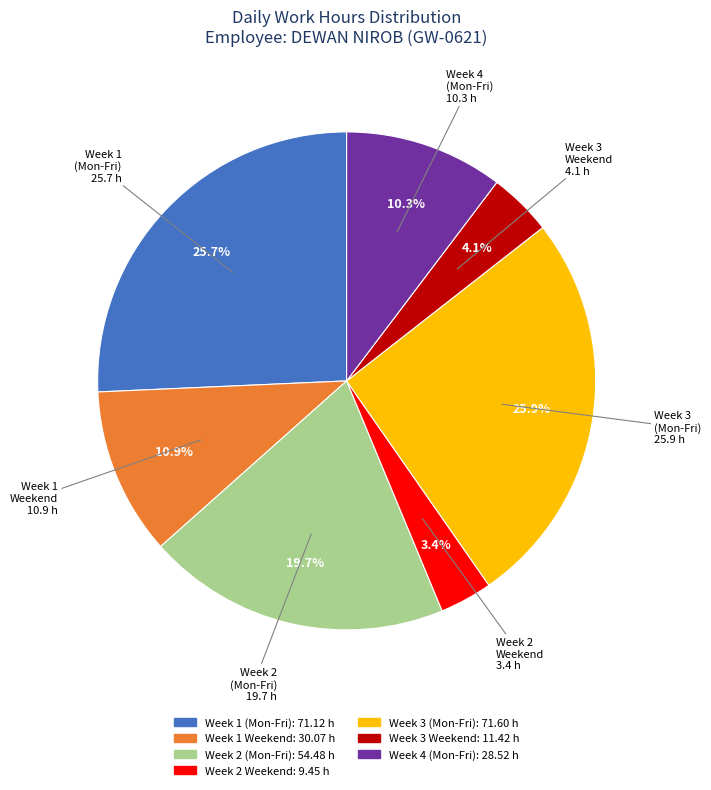

Is there any slice that represents more than half of the pie?

No